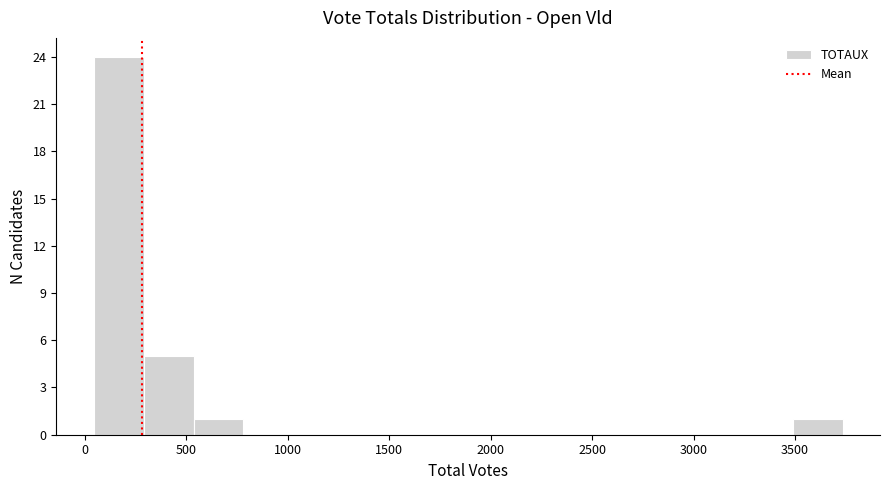

Which range on the x-axis has the tallest bar?

50 to 300